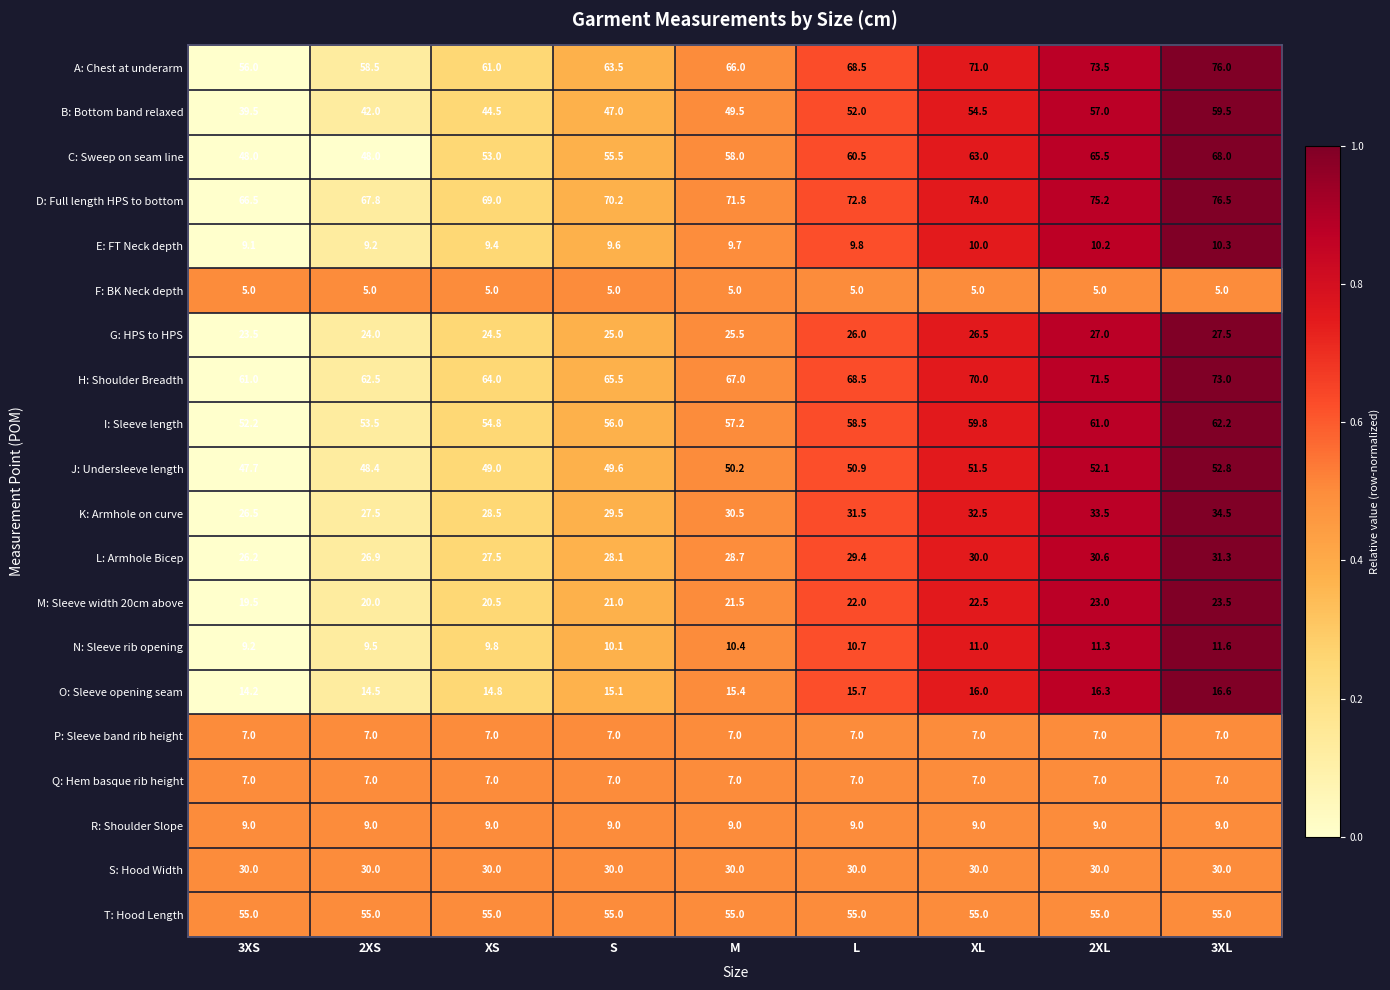

List the labels in order of H: Shoulder Breadth value, largest first.

3XL, 2XL, XL, L, M, S, XS, 2XS, 3XS